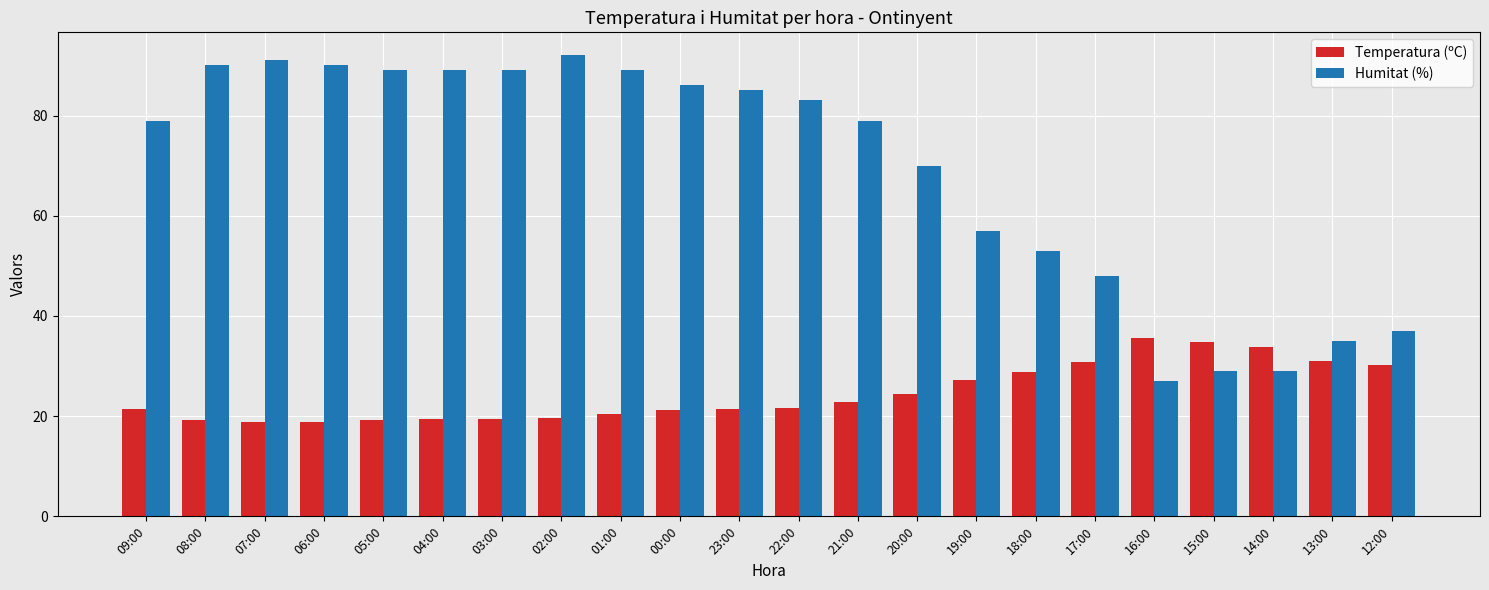

What is the average value of the Temperatura (ºC) series?

24.6